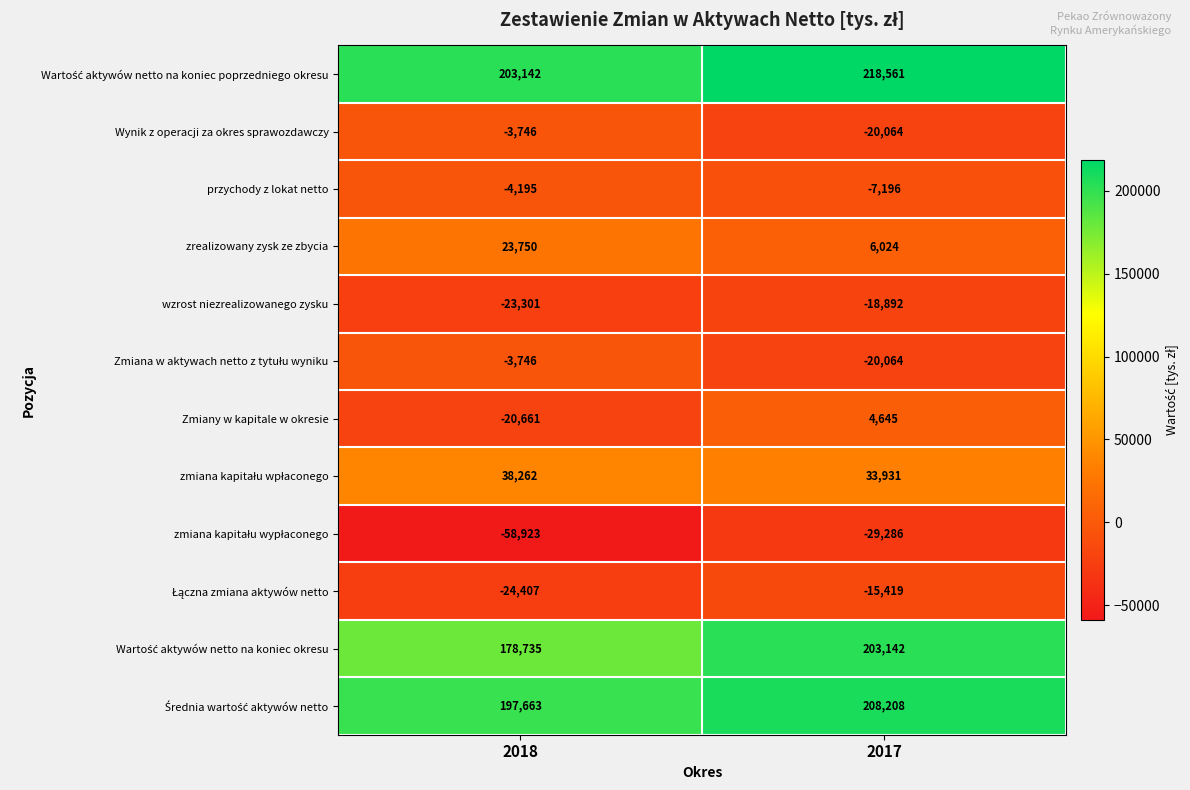

Rank the categories by przychody z lokat netto value from highest to lowest.

2018, 2017